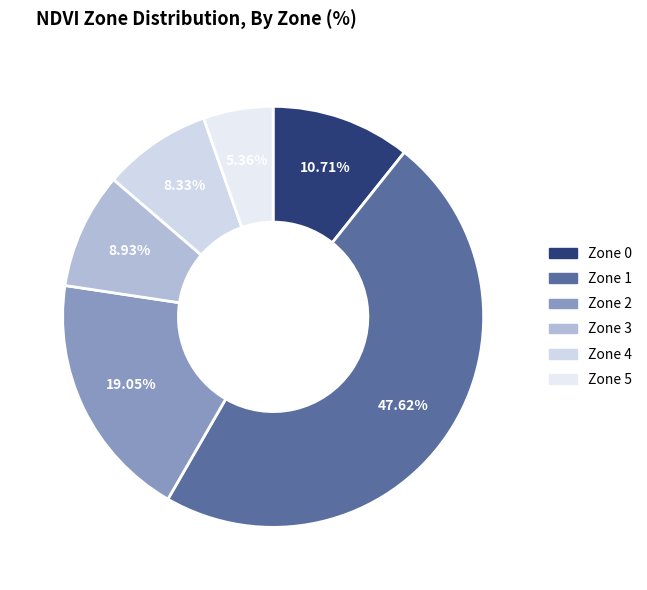

What percentage is the Zone 3 slice, to the nearest percent?

9%